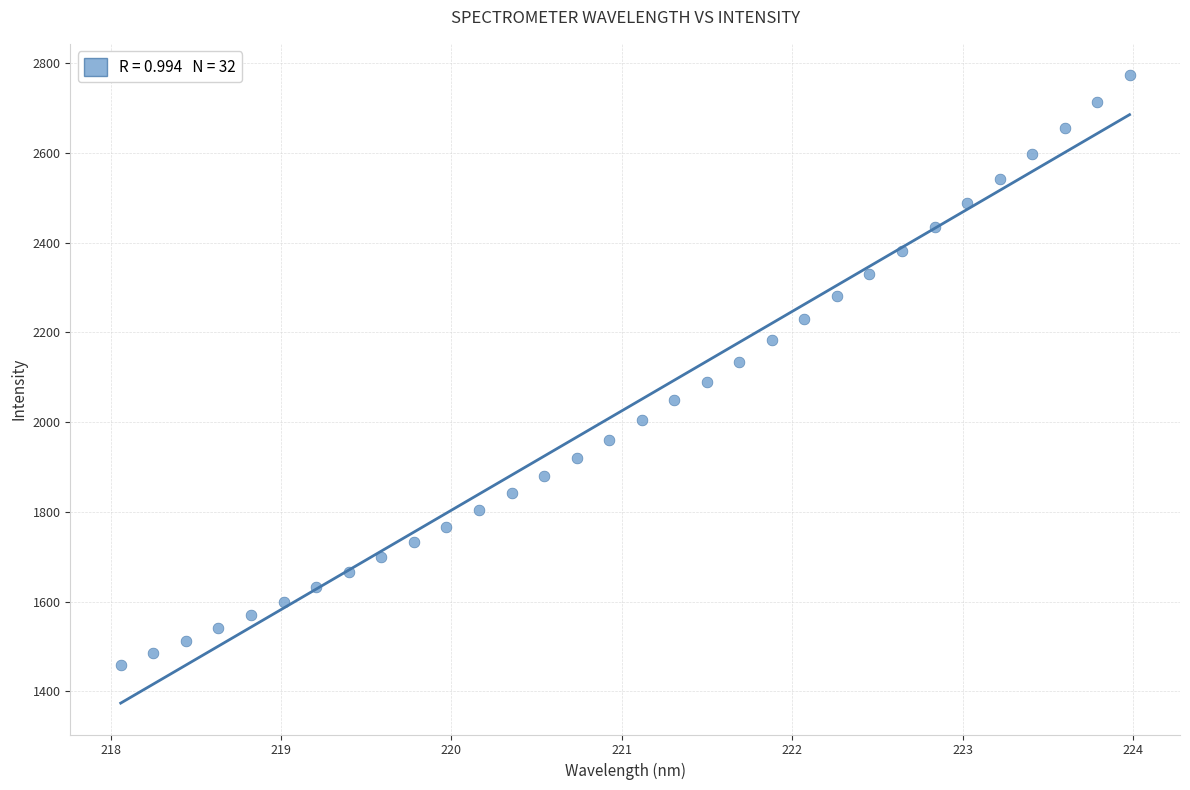

What is the range of Y values (max minus min)?

1316.1